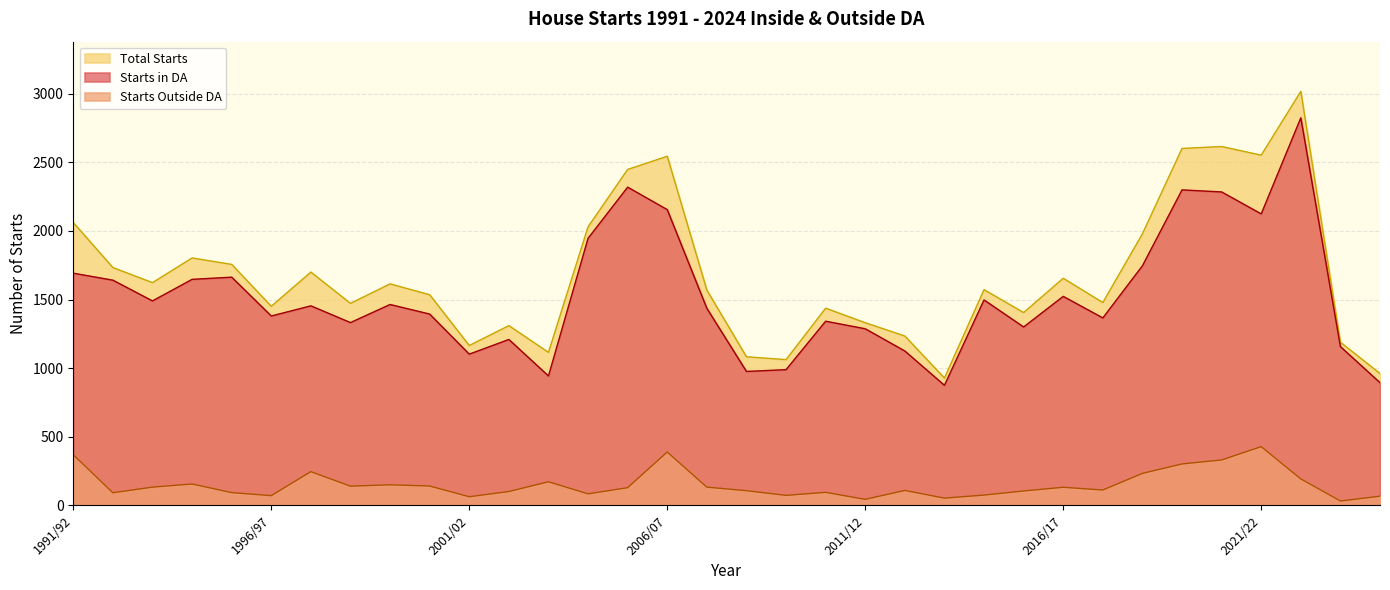

True or false: Starts Outside DA and Starts in DA intersect in this chart.

False